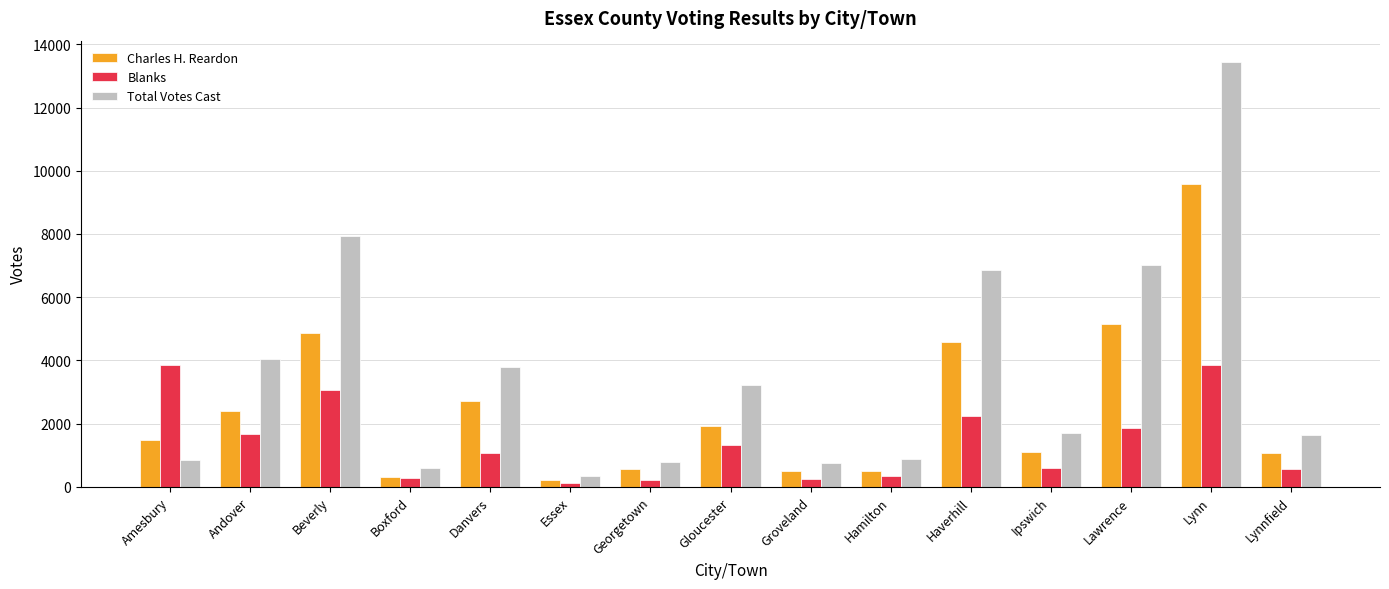

At Lawrence, list the series in order from largest to smallest.

Total Votes Cast, Charles H. Reardon, Blanks